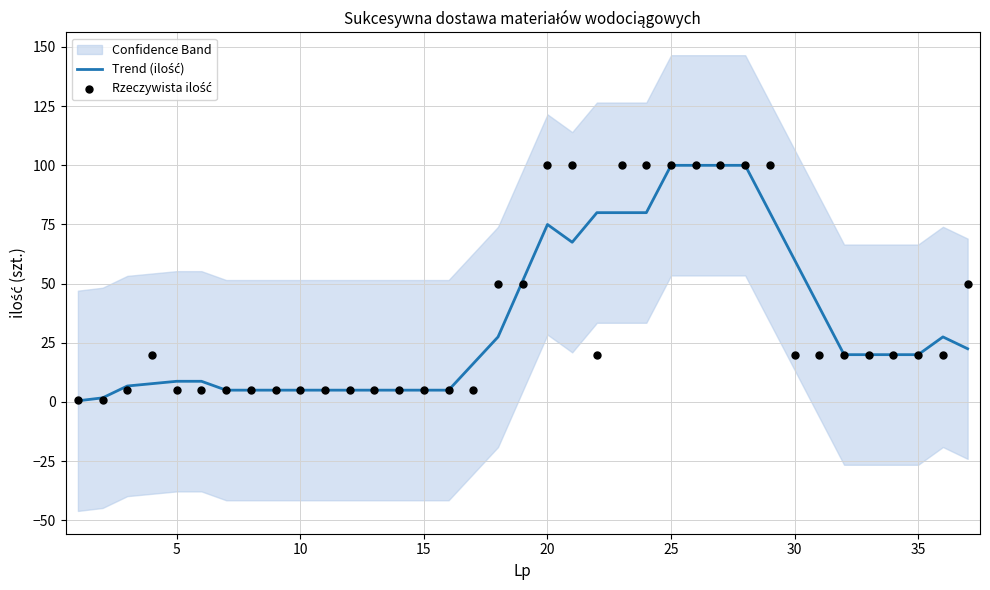

What is the total value across all series at 30?

80.0